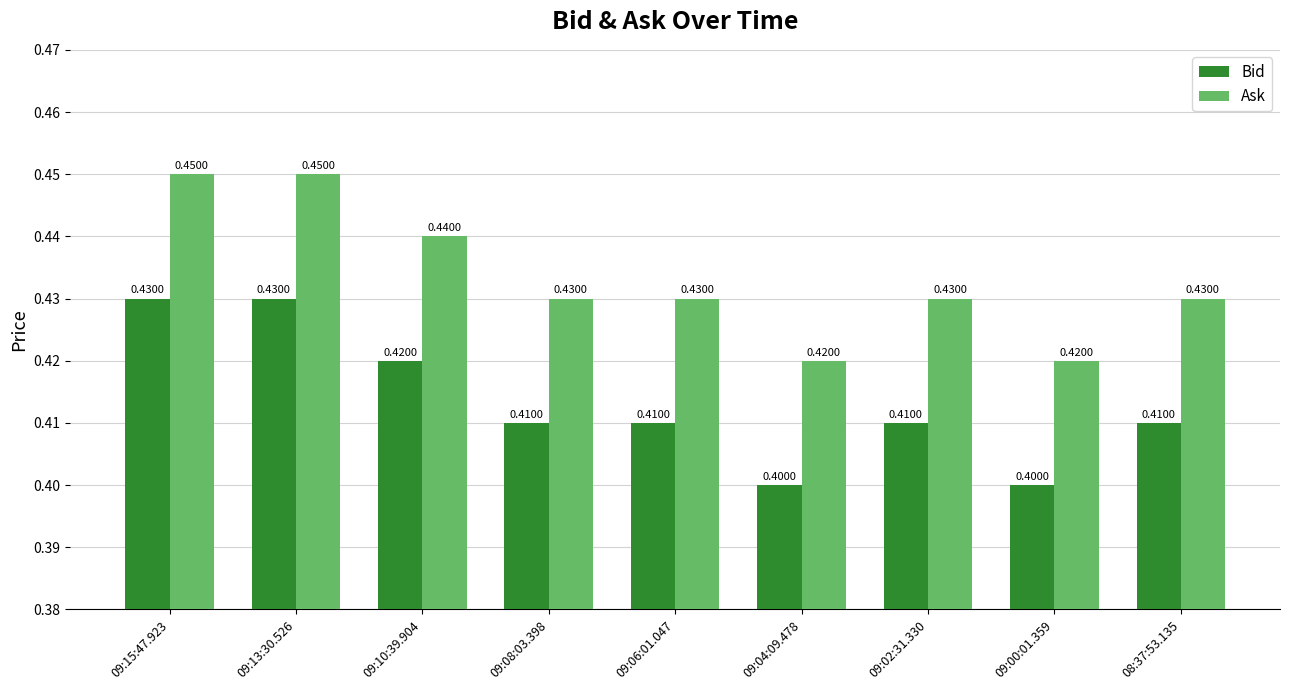

How many Ask values are between 0 and 1?

9